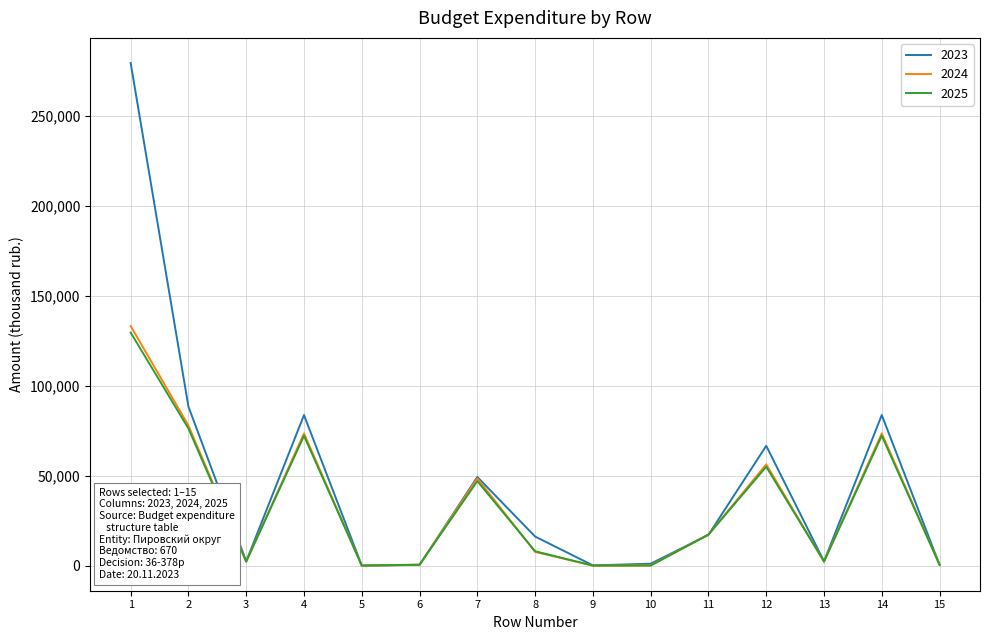

What is the maximum value shown in the chart?

279485.7